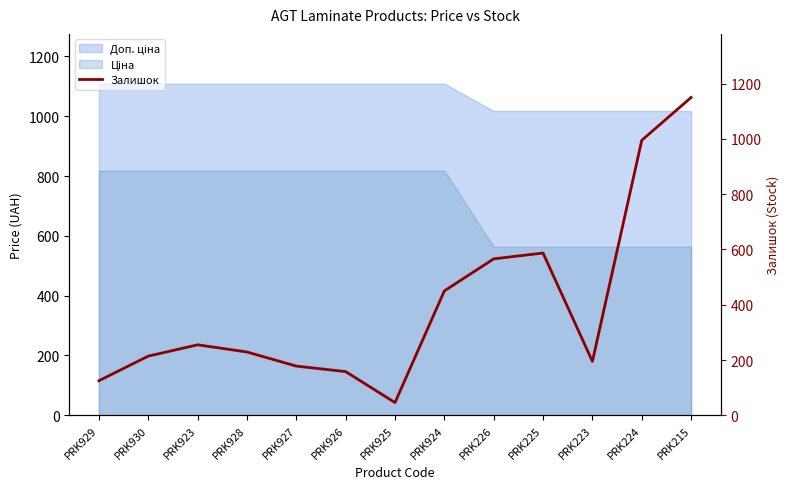

List the labels in order of value, smallest first.

PRK925, PRK929, PRK926, PRK927, PRK223, PRK930, PRK928, PRK923, PRK924, PRK226, PRK225, PRK224, PRK215